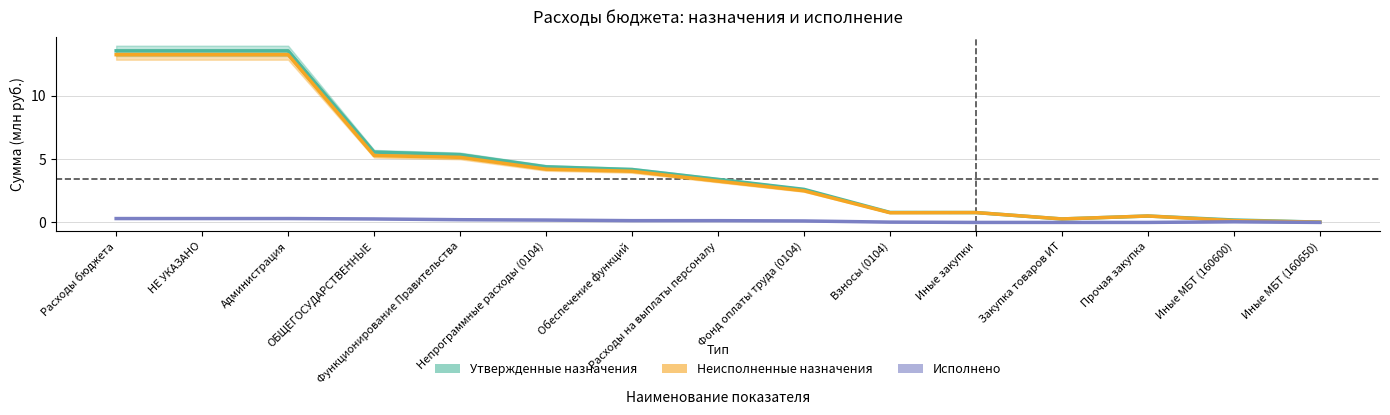

At which label is Исполнено closest to 0?

Иные закупки